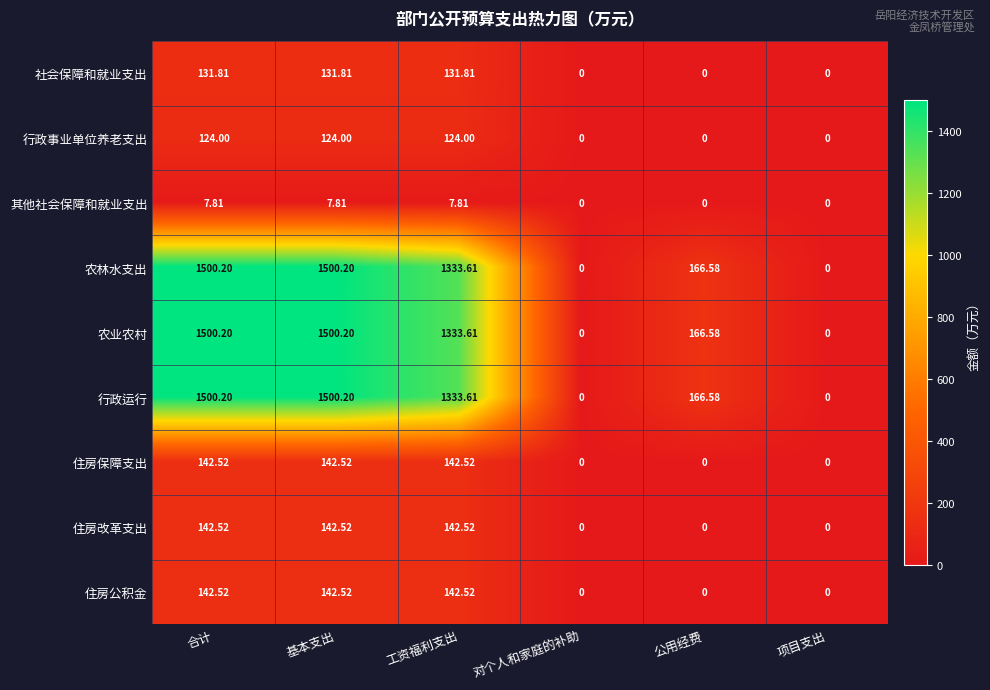

Where does the 住房保障支出 series first go above 142?

合计